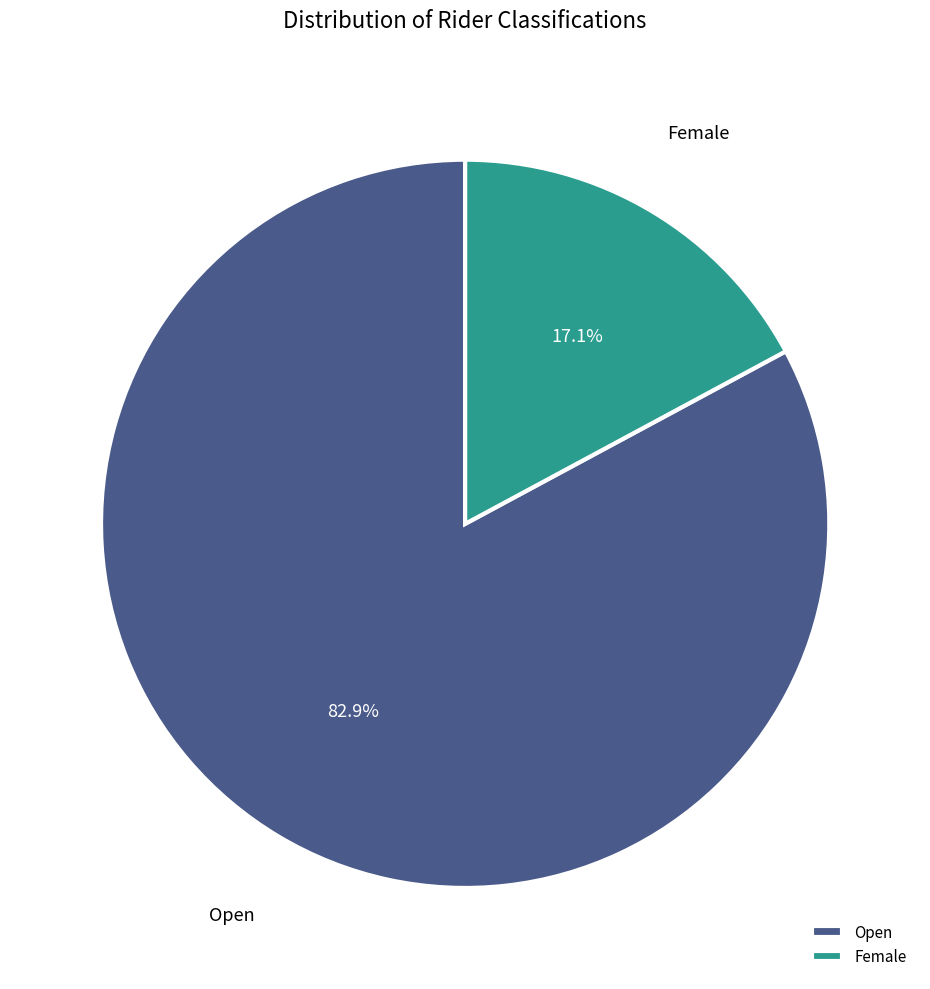

To the nearest percent, what is the difference between the Female and Open slice percentages?

66%